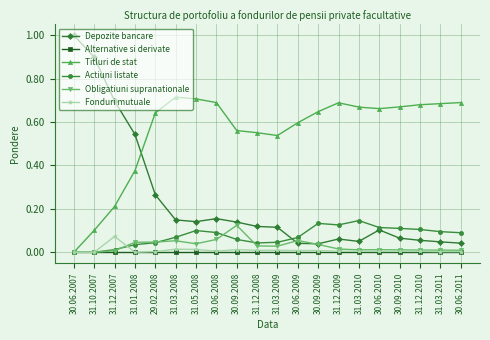

What is the greatest value displayed?

1.0